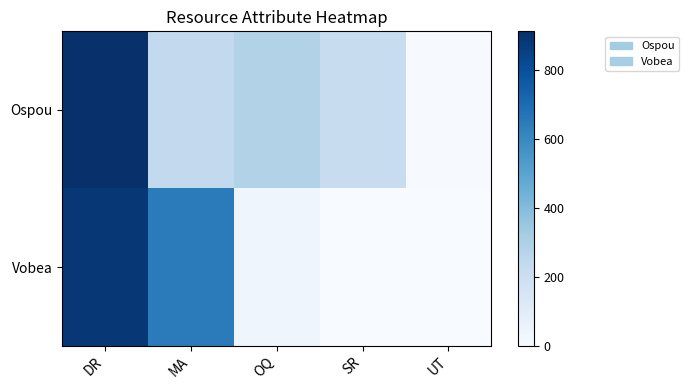

At which category is the sum across all series the highest?

DR